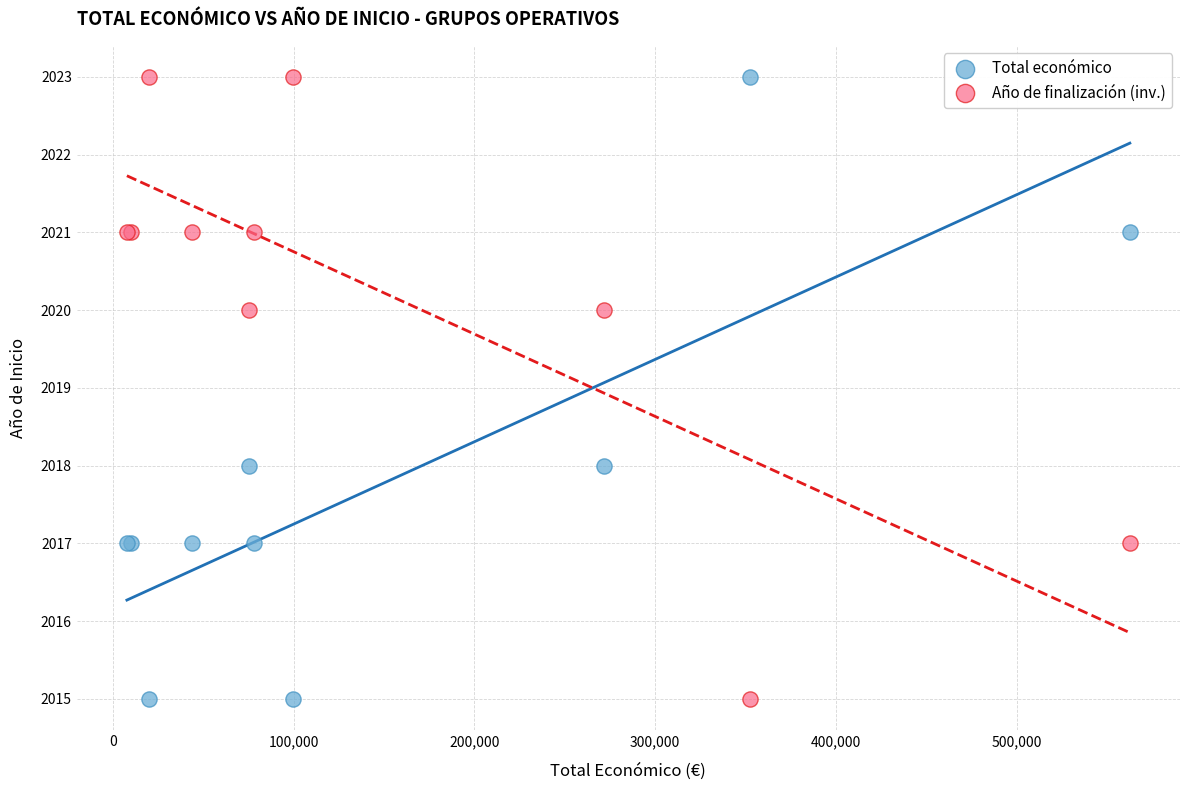

What is the X range (max minus min) for the scatter plot?

554571